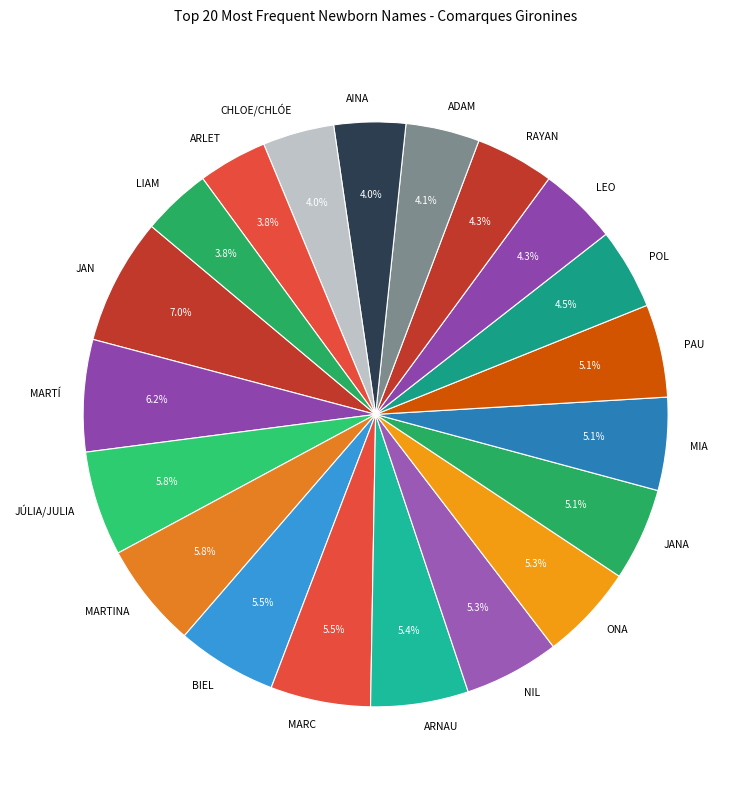

What percentage do LEO and AINA together represent?

8.3%